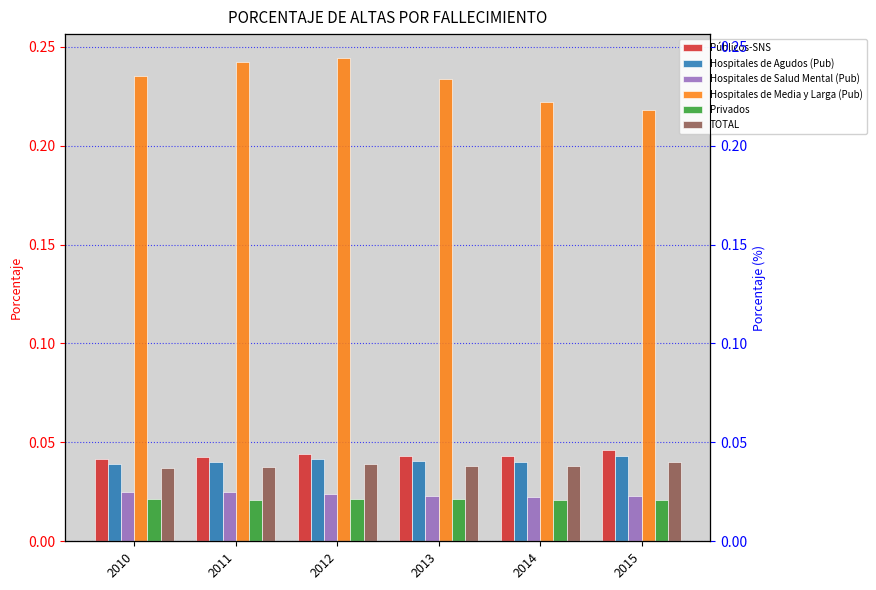

At 2011, list the series in order from largest to smallest.

Hospitales de Media y Larga (Pub), Públicos-SNS, Hospitales de Agudos (Pub), TOTAL, Hospitales de Salud Mental (Pub), Privados